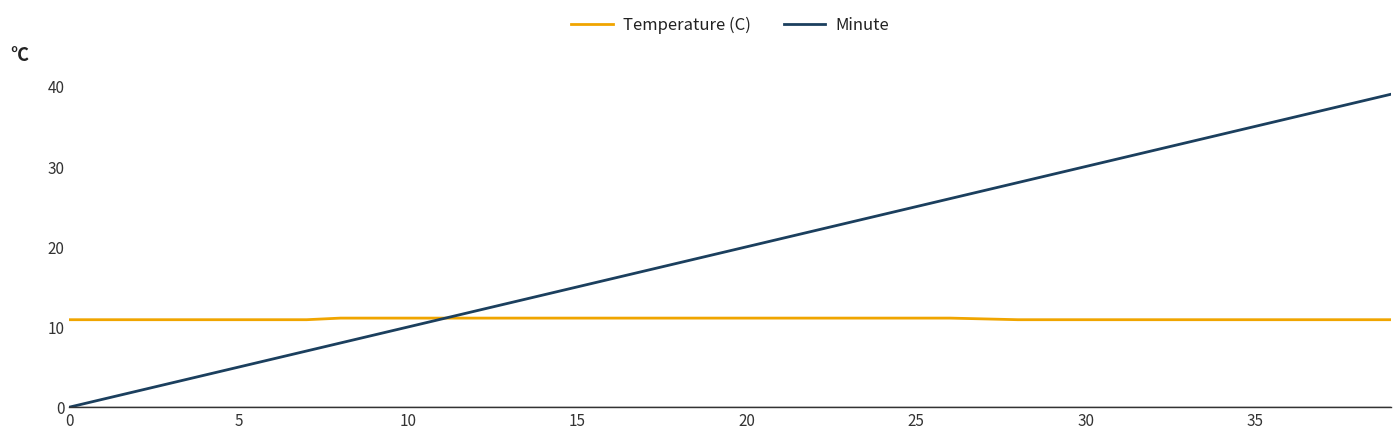

What is the sum of all Minute values?

780.0